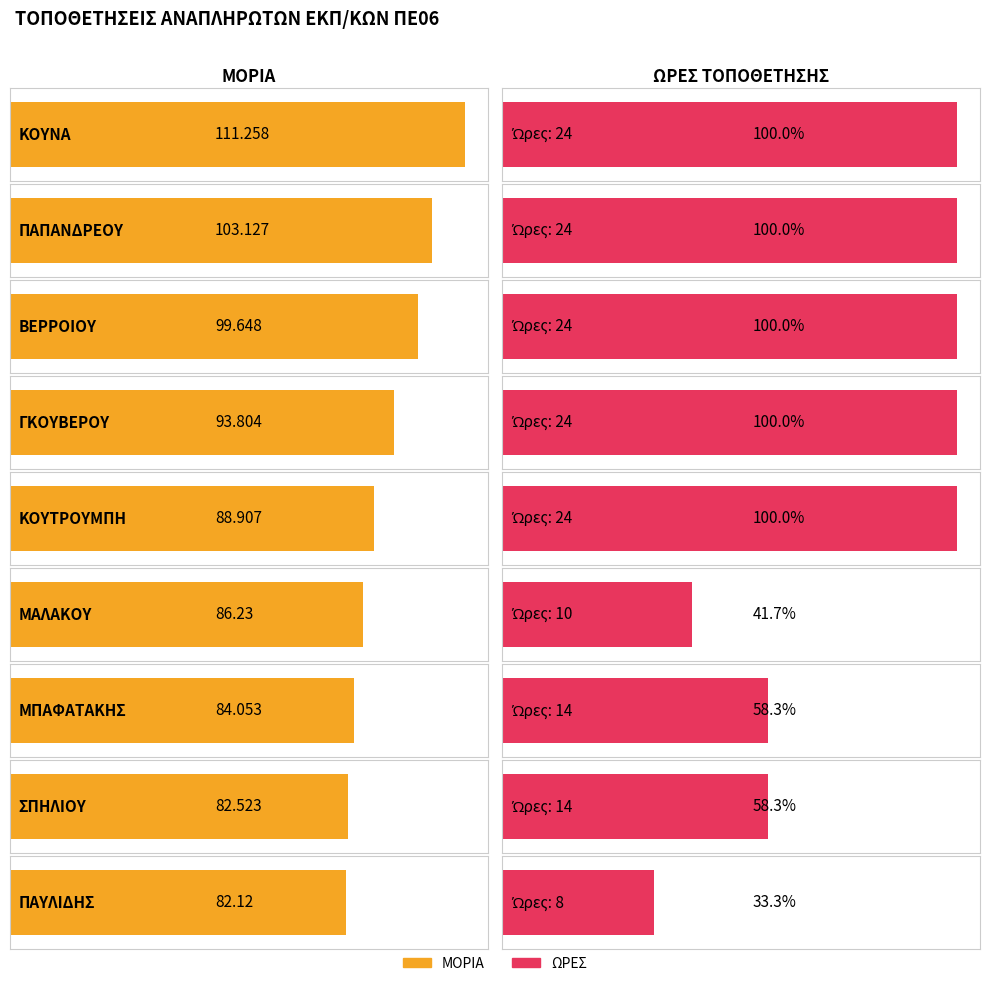

Does the chart contain stacked bars?

No